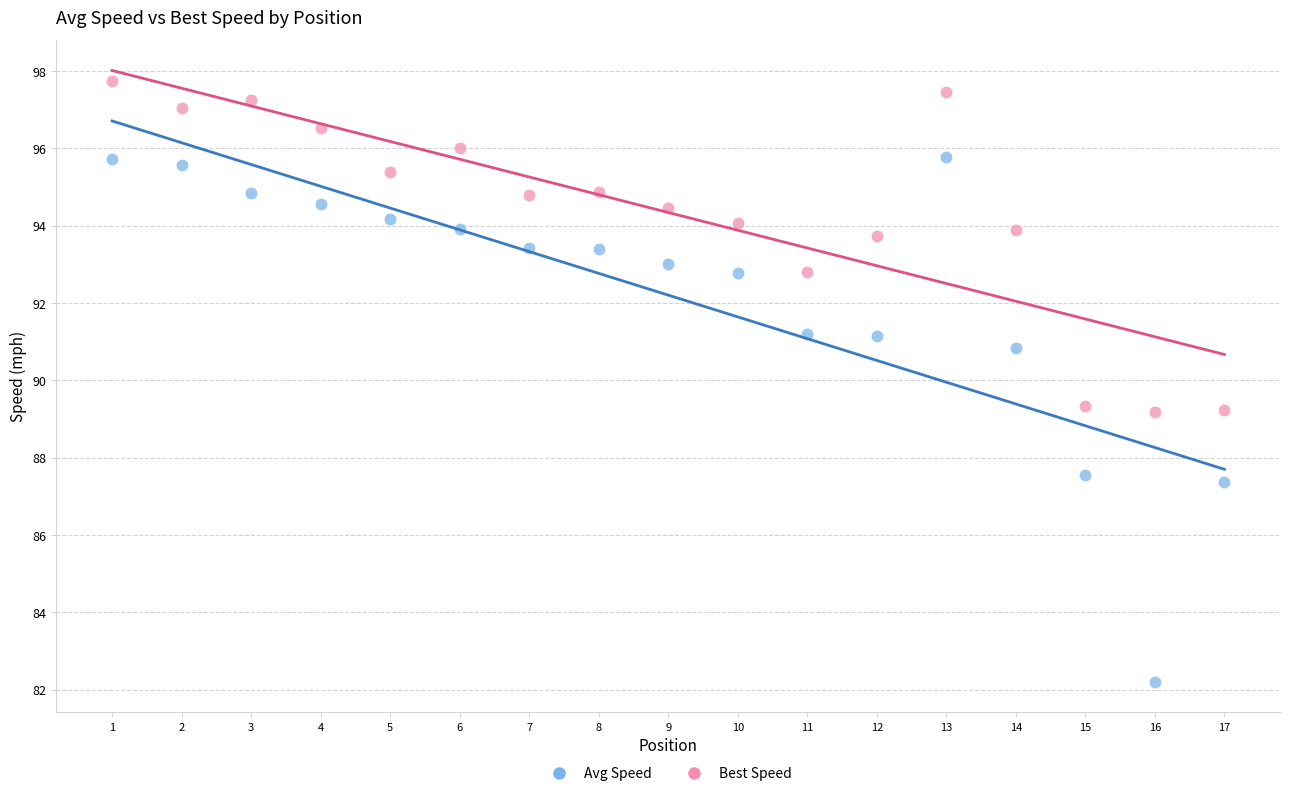

Which series has the widest spread of Y values?

Avg Speed